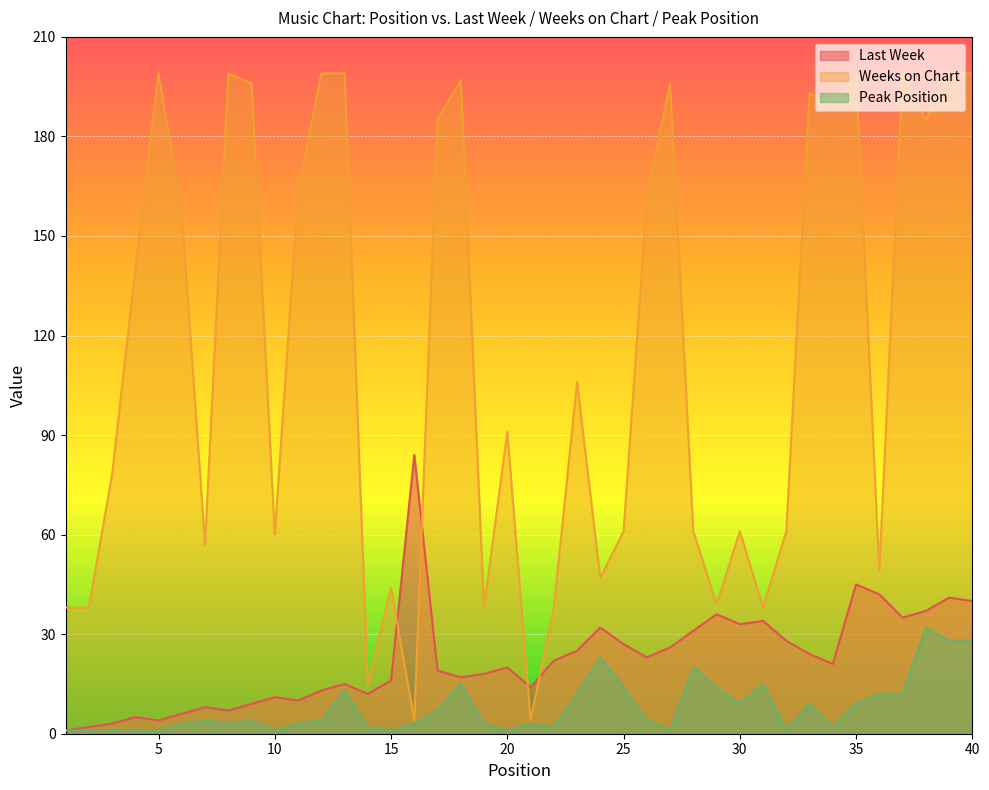

True or false: Peak Position has a value of 0 at 20.

False